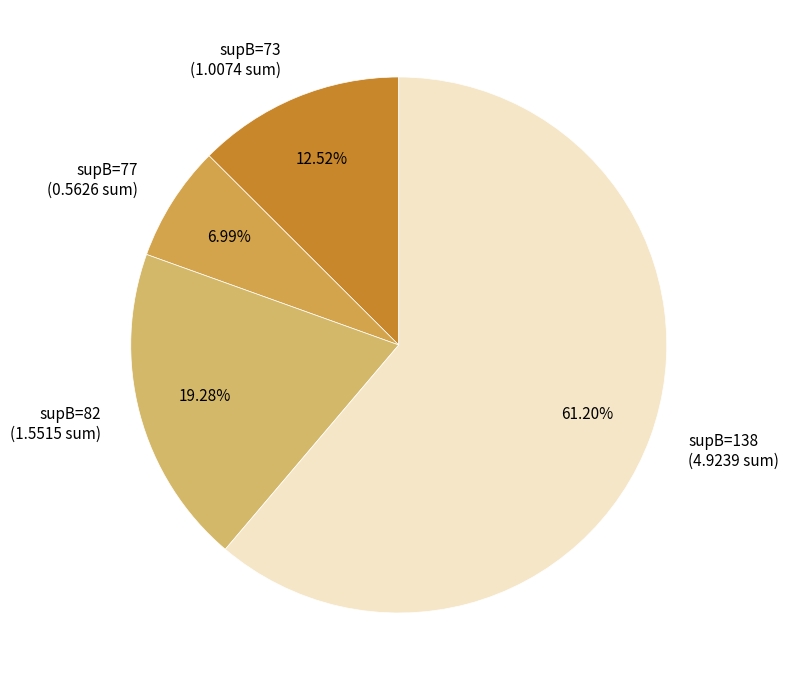

Rank the categories by value from lowest to highest.

supB=77 (0.5626 sum), supB=73 (1.0074 sum), supB=82 (1.5515 sum), supB=138 (4.9239 sum)